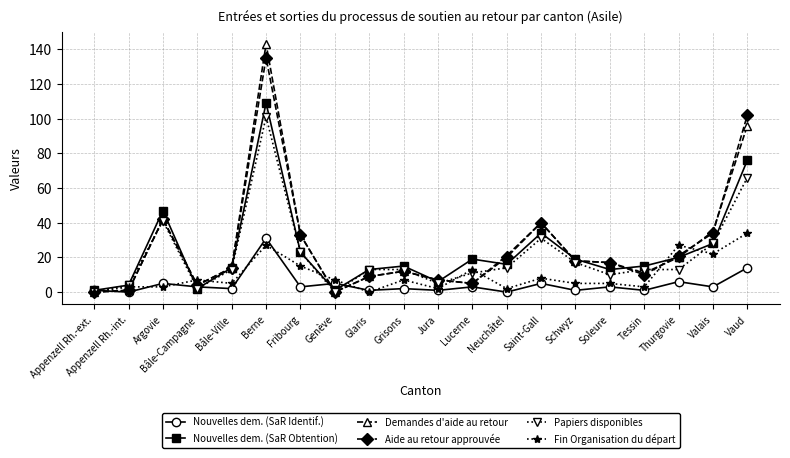

Where is the first local maximum for Demandes d'aide au retour?

Argovie